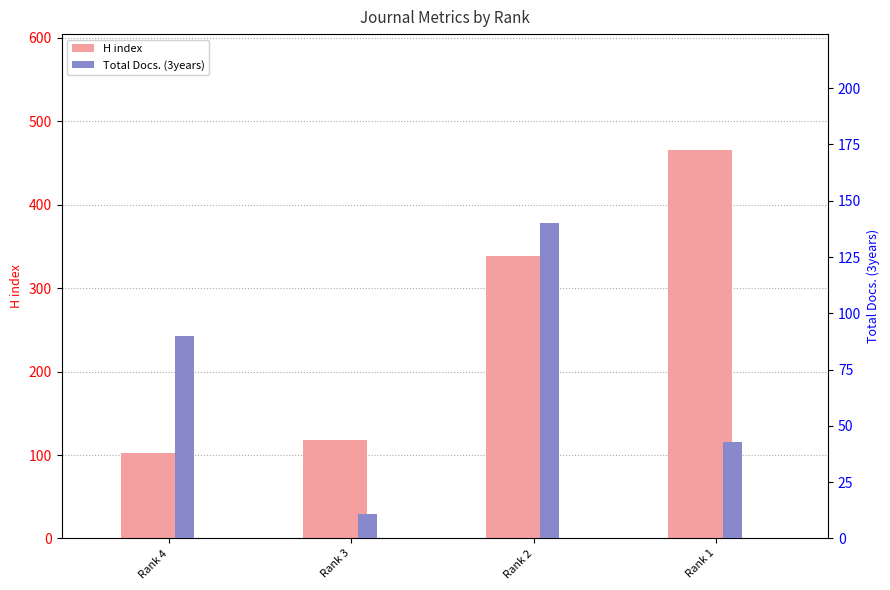

What is the value of the H index bar at the 3rd from the left?

338